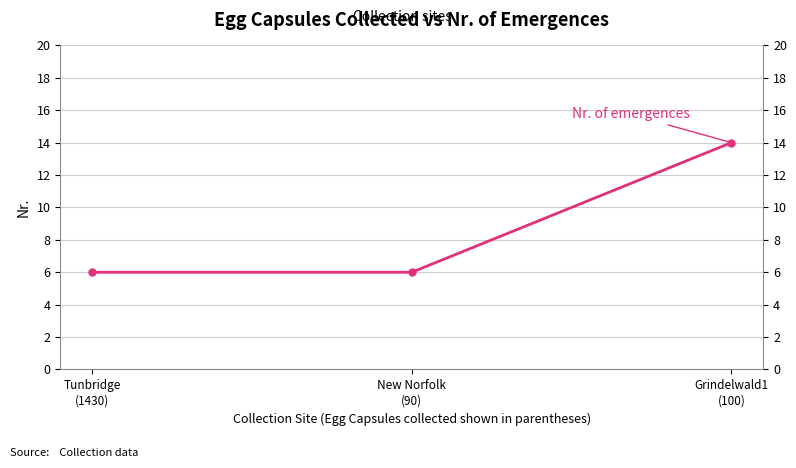

What is the sum of all values?

26